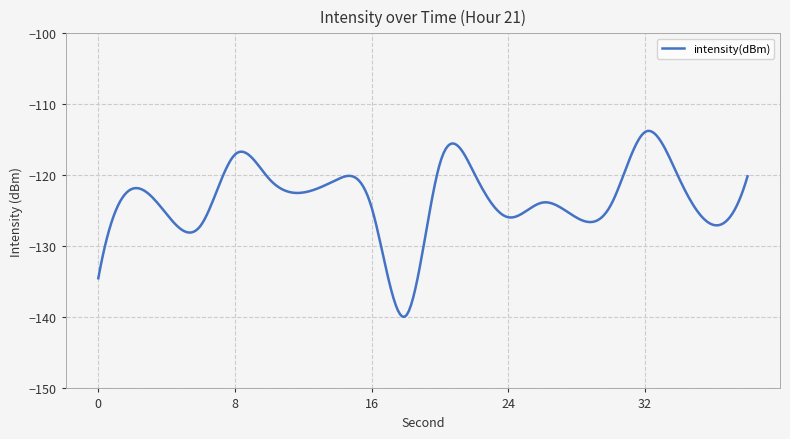

What is the maximum value shown in the chart?

-113.7